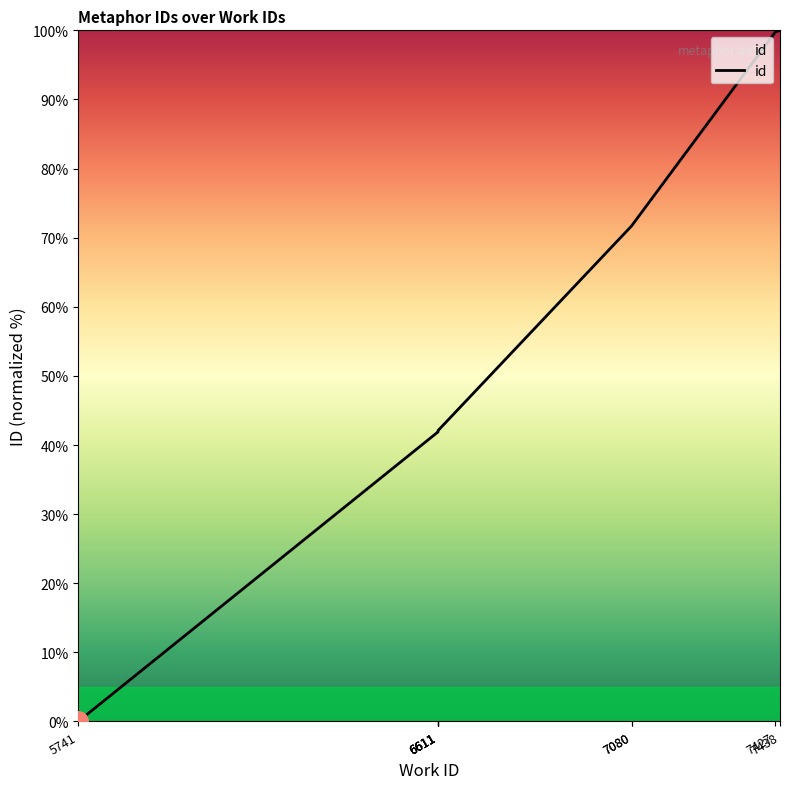

Is it true that the value at 6611 is 42.0?

True